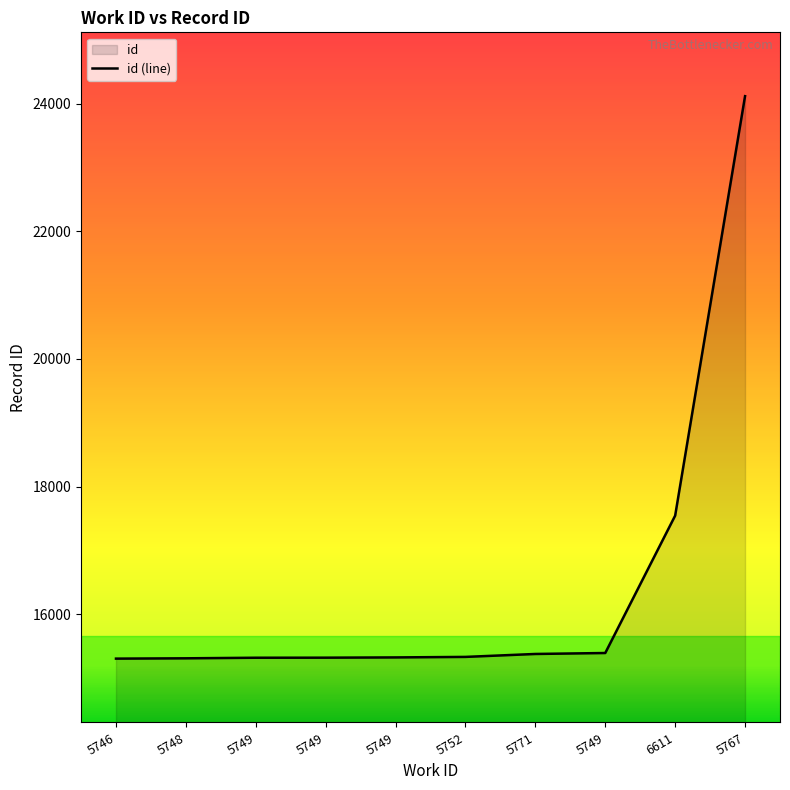

What is the smallest value displayed?

15305